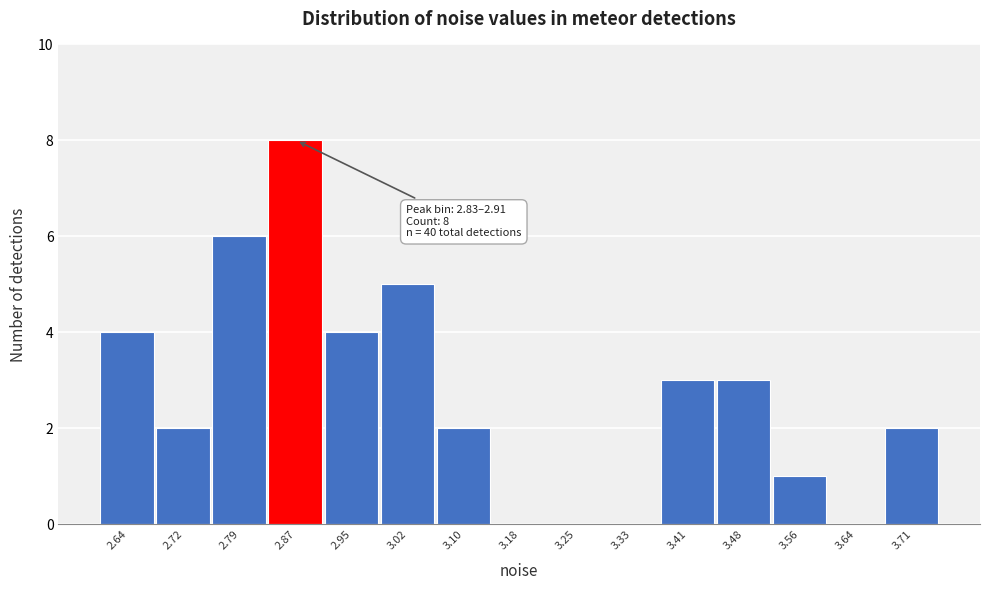

Which range on the x-axis has the tallest bar?

2.83 to 2.91